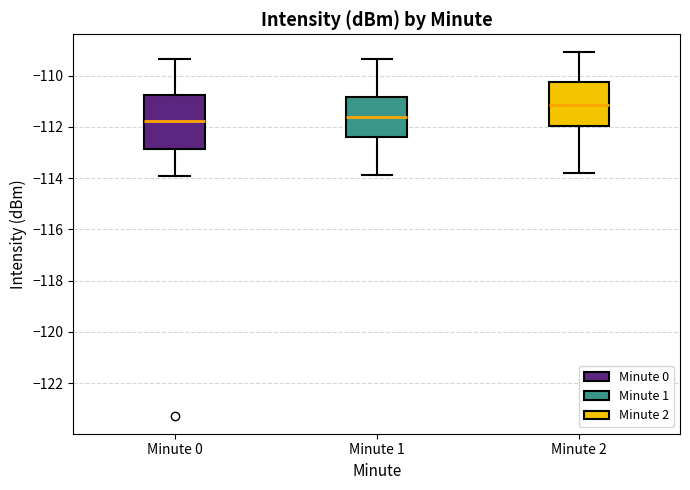

Which box is the tallest, from its lower edge to its upper edge?

Minute 0